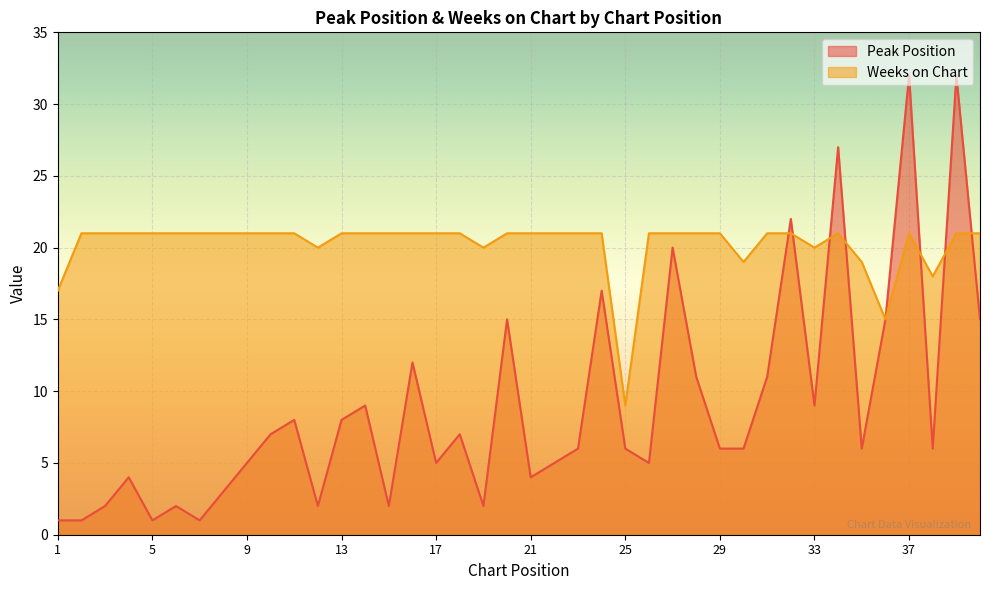

Is it true that Weeks on Chart equals 11 at 21?

False